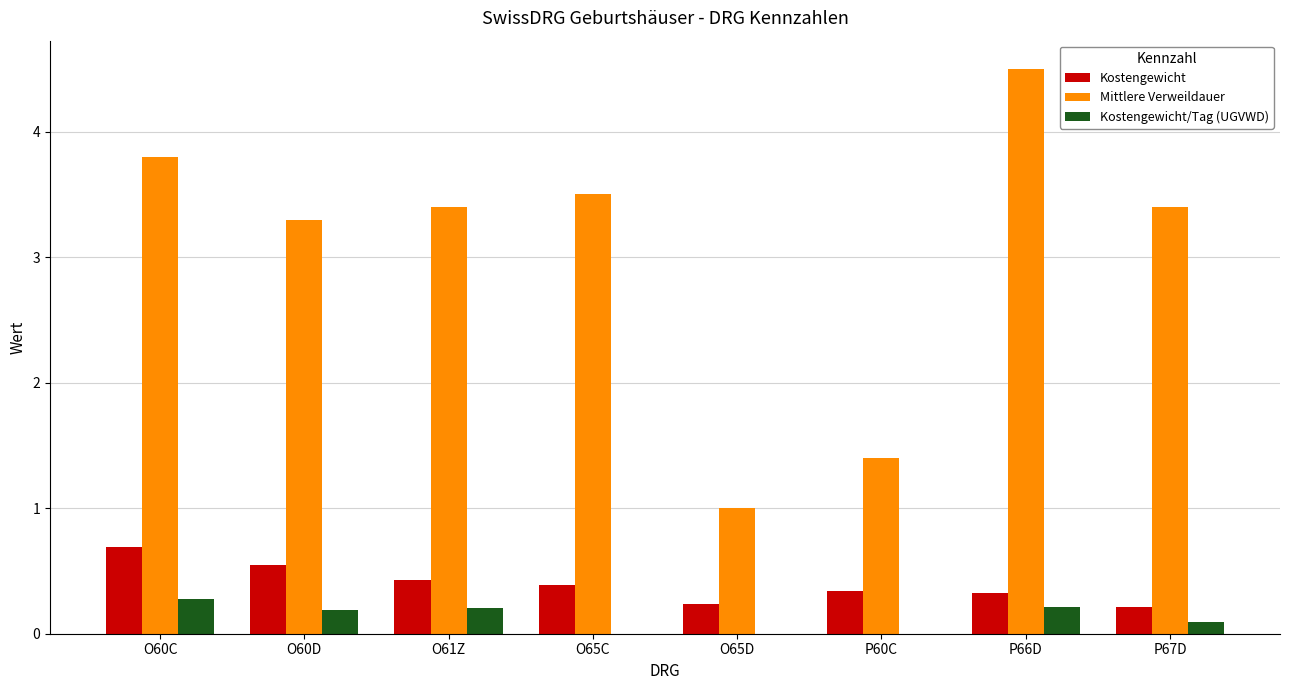

Which series changed the most between O60C and P60C?

Mittlere Verweildauer